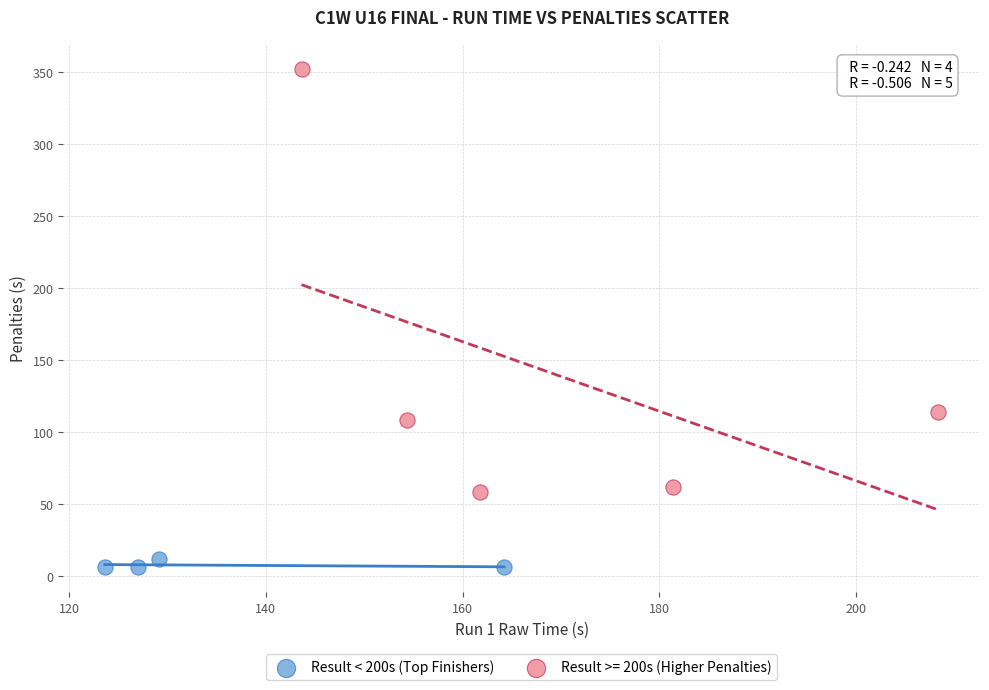

Which series has the widest spread of Y values?

Result >= 200s (Higher Penalties)